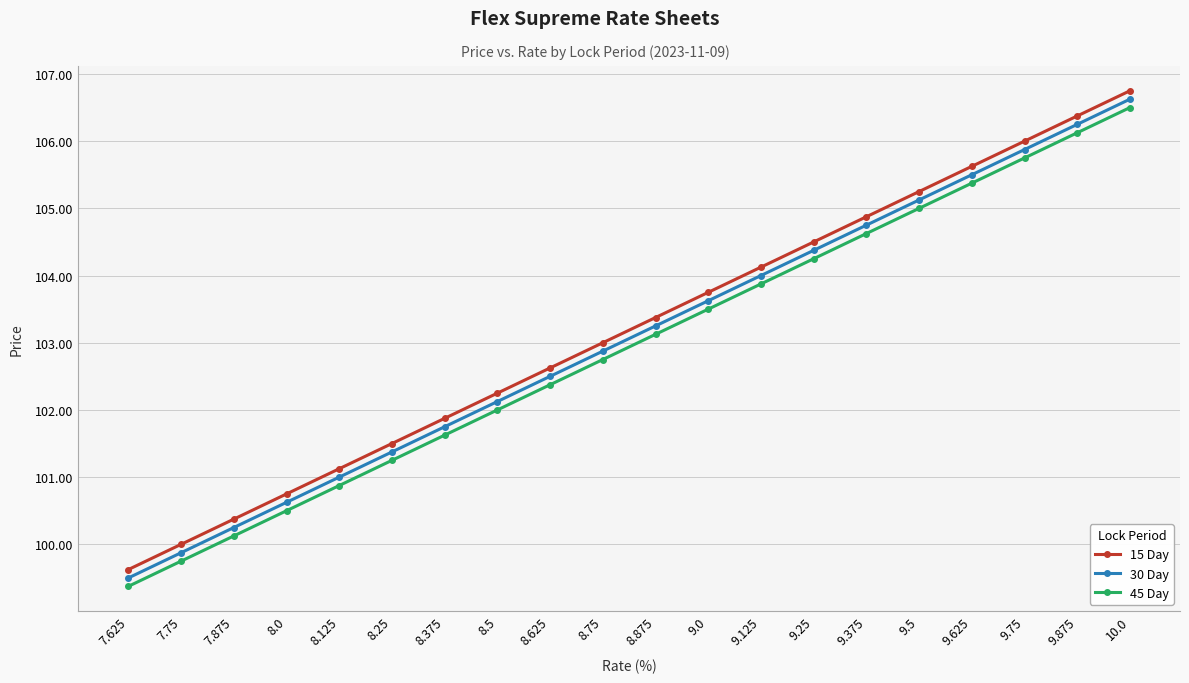

At which label is 30 Day closest to 103?

8.75